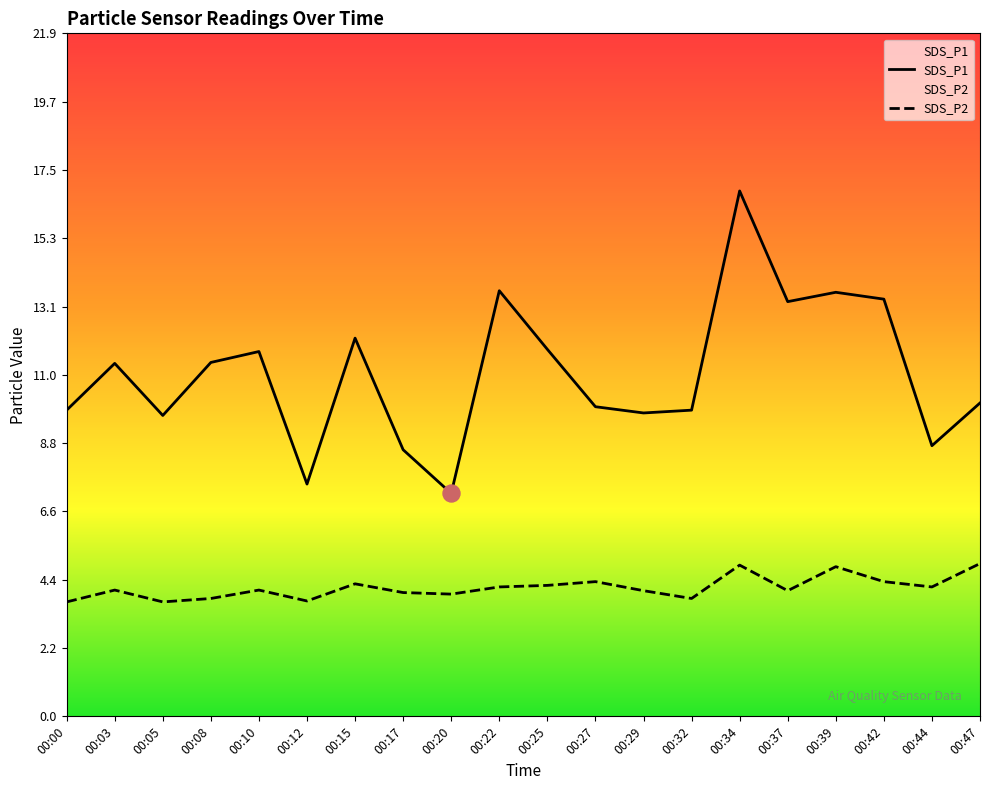

Is the value of SDS_P1 at 00:17 greater than the value of SDS_P2 at 00:37?

Yes